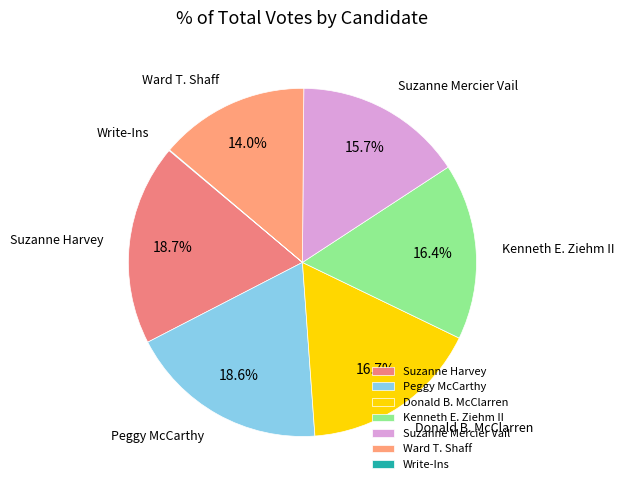

What is the total percentage of Ward T. Shaff and Suzanne Harvey?

32.6%